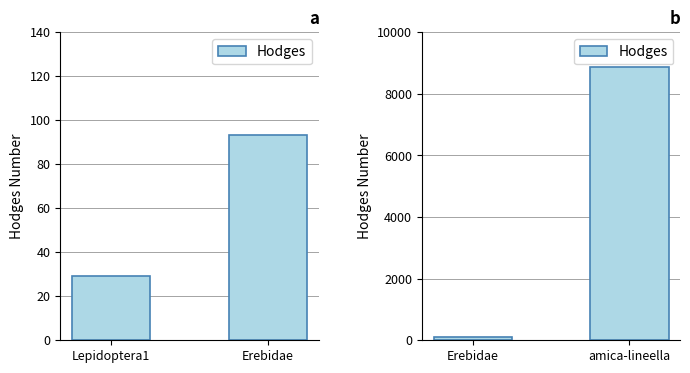

What is the label of the 2nd bar from the left?

amica-lineella